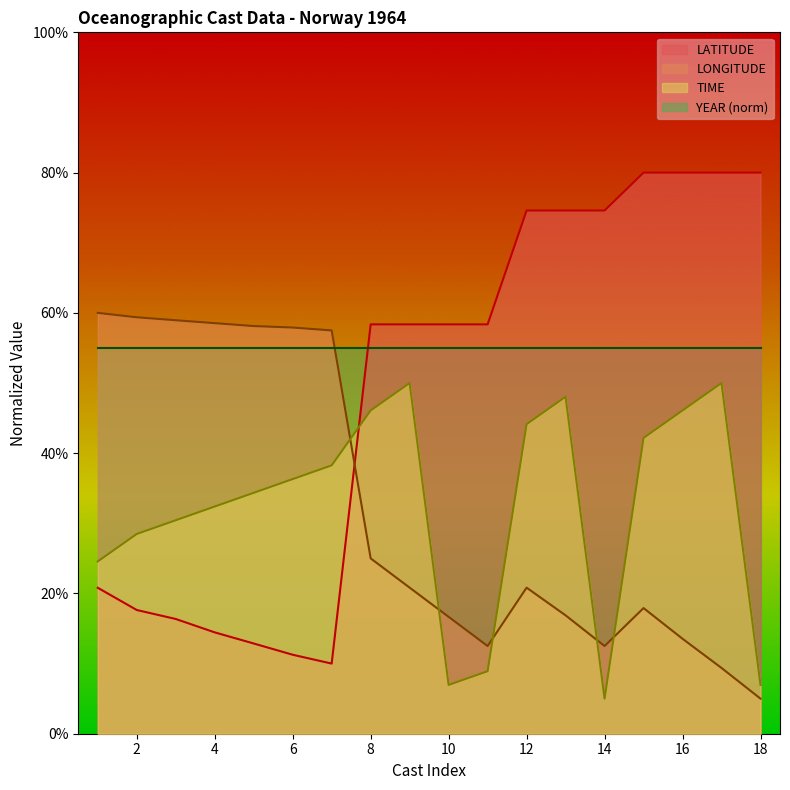

True or false: LATITUDE has more than 2 points higher than both neighbors.

False